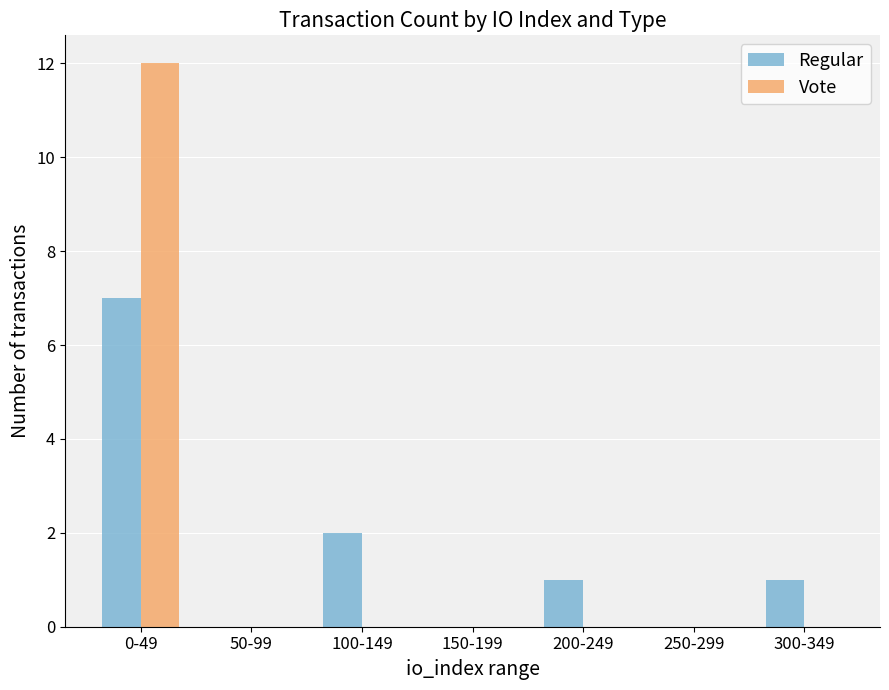

The value of Regular at 0-49 is 7. True or false?

True